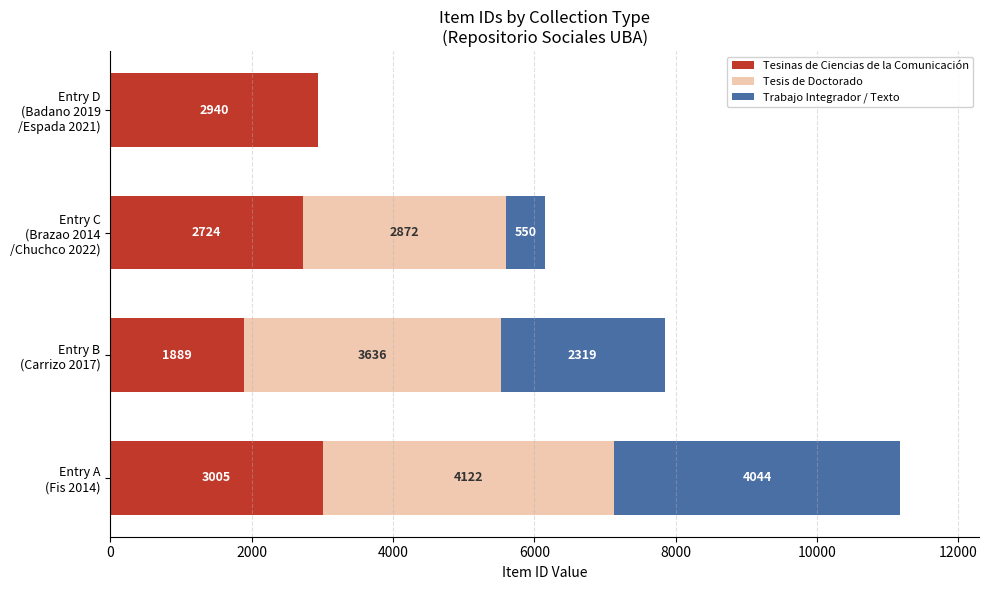

What are all the series names shown in the legend?

Tesinas de Ciencias de la Comunicación, Tesis de Doctorado, Trabajo Integrador / Texto